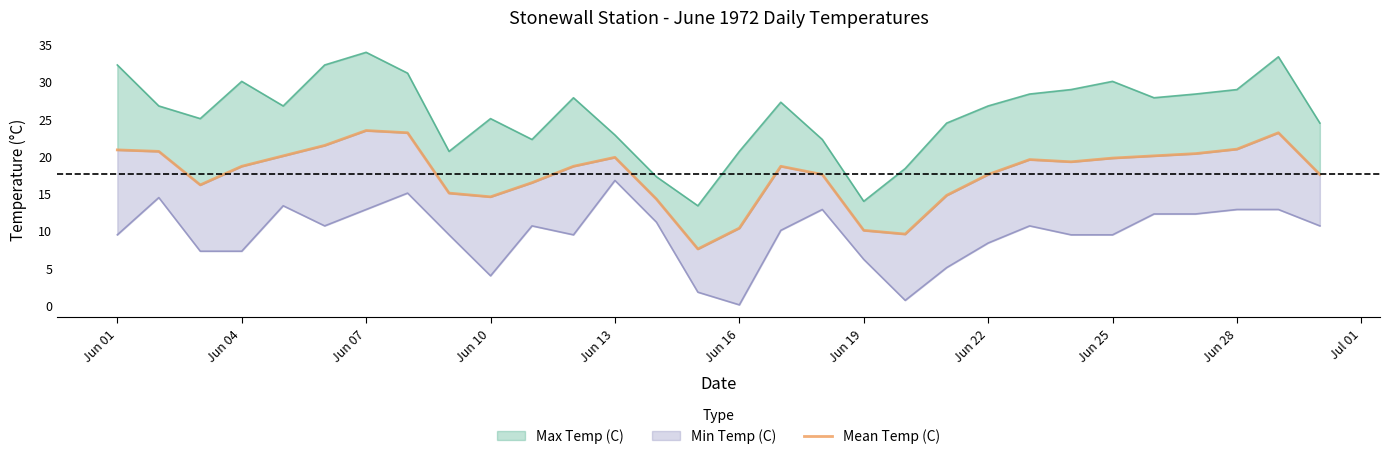

Reading left to right, what are all the values shown in this chart?

20.8	20.6	16.1	18.6	20.0	21.4	23.4	23.1	15.0	14.5	16.4	18.6	19.8	14.2	7.5	10.3	18.6	17.5	10.0	9.5	14.7	17.5	19.5	19.2	19.7	20.0	20.3	20.9	23.1	17.5